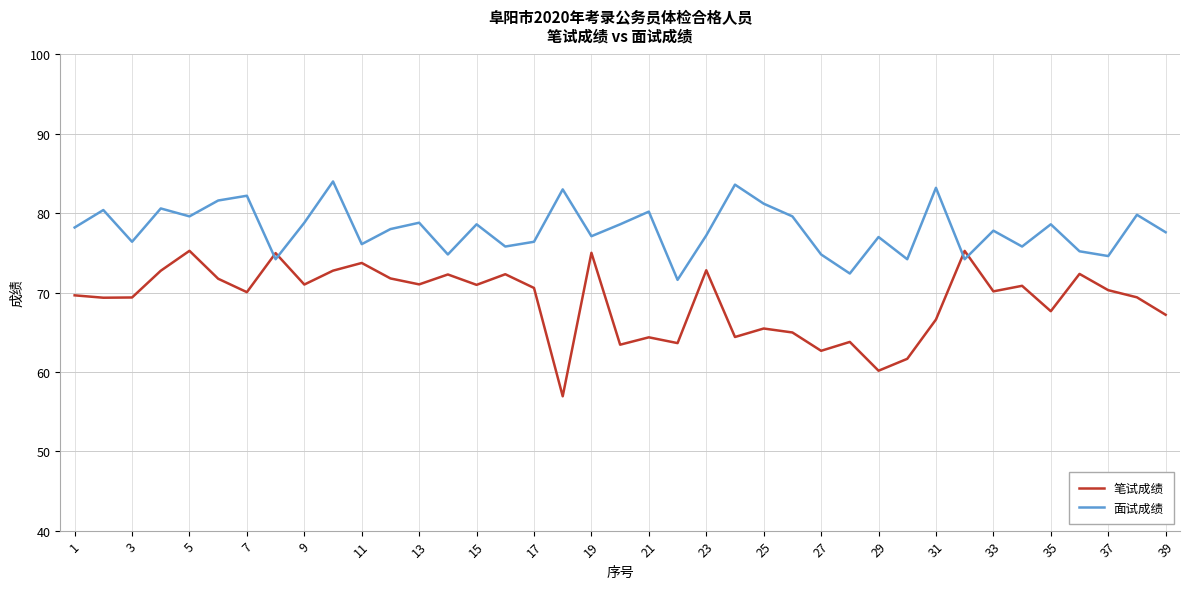

What is the highest value of the 面试成绩 series?

84.0